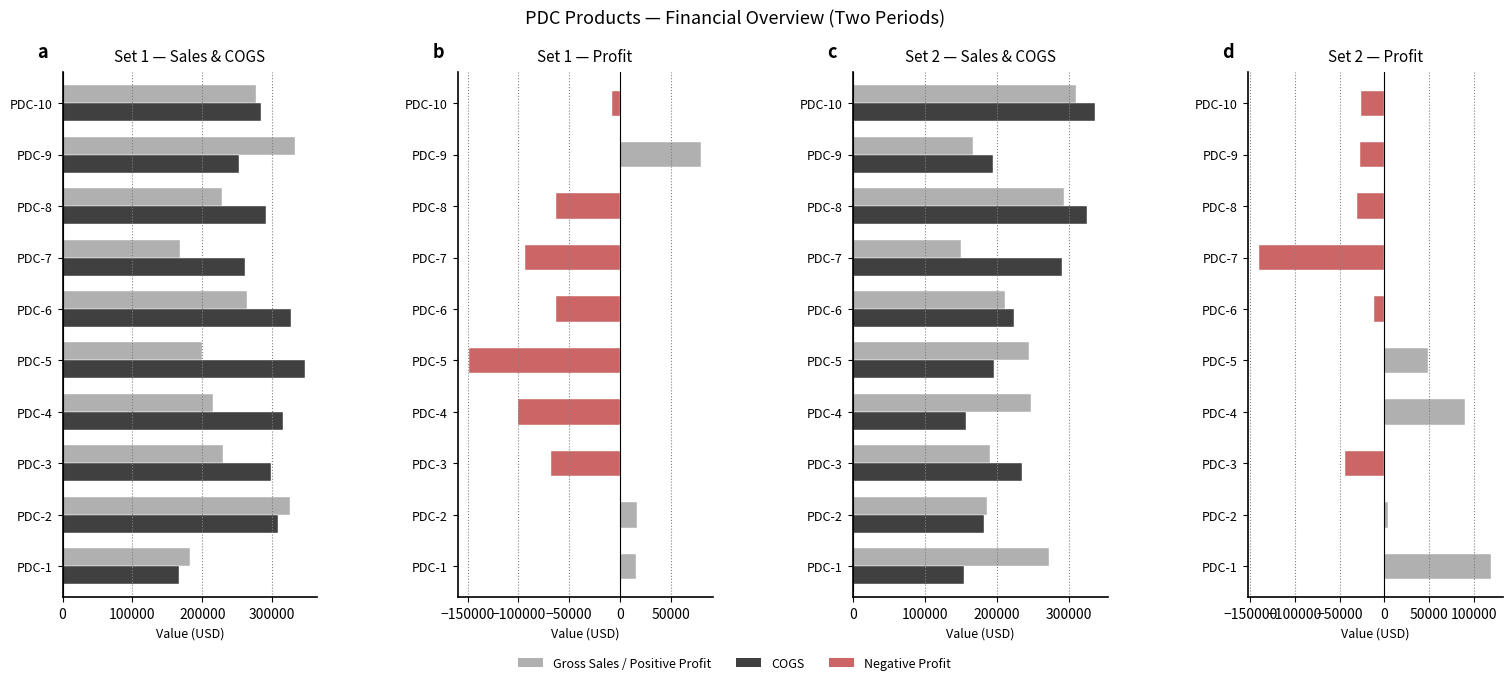

What is the sum of the Profit values at PDC-1 and PDC-8?

87763